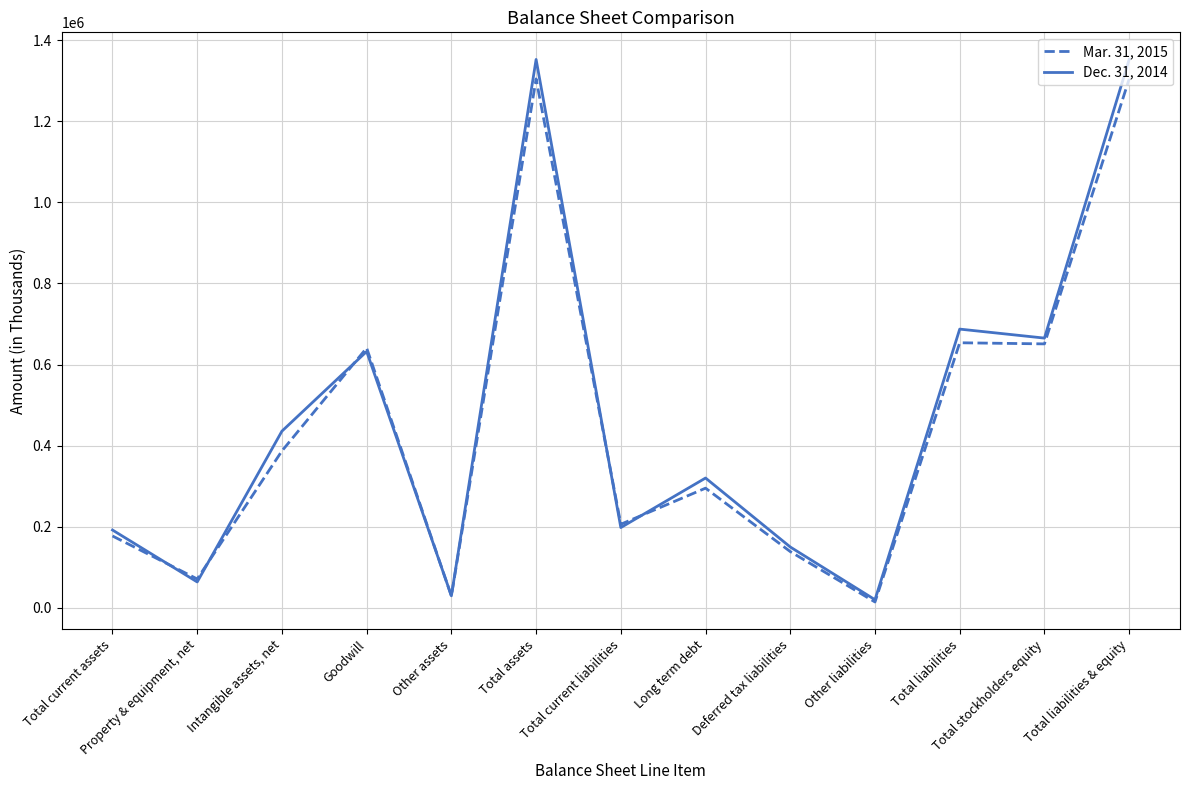

How many values in the Dec. 31, 2014 series are below 320000?

6